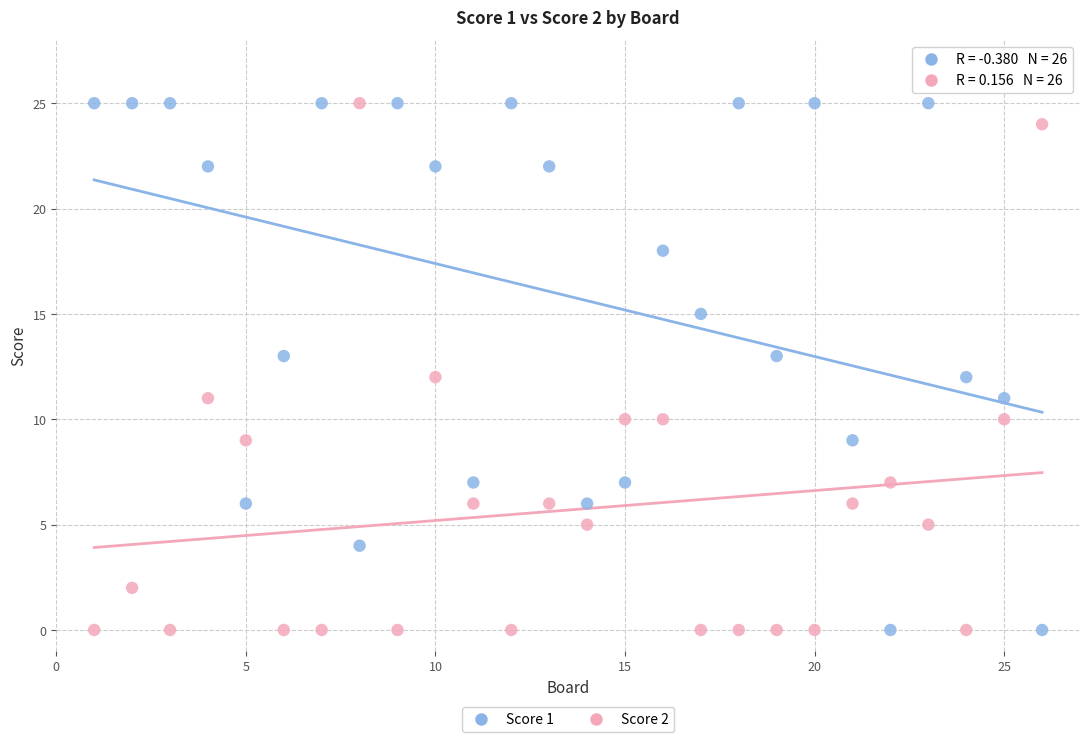

Across all data points, what is the range of X values (max minus min)?

25